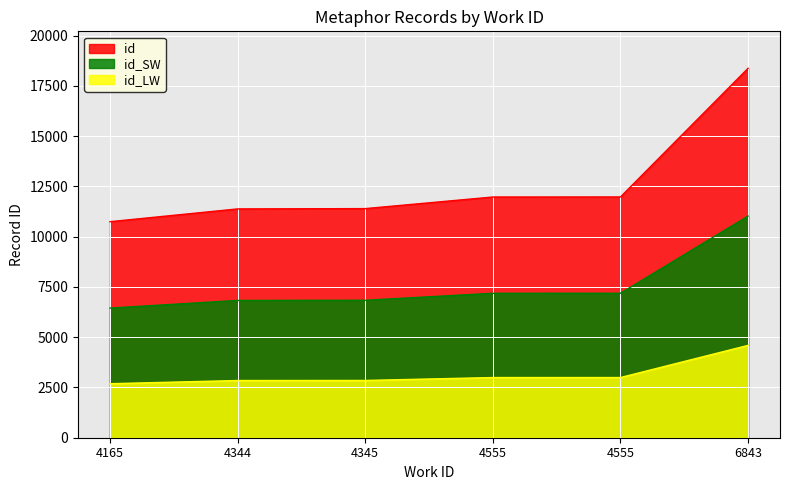

The chart shows a value of 11971 at 4555. True or false?

True